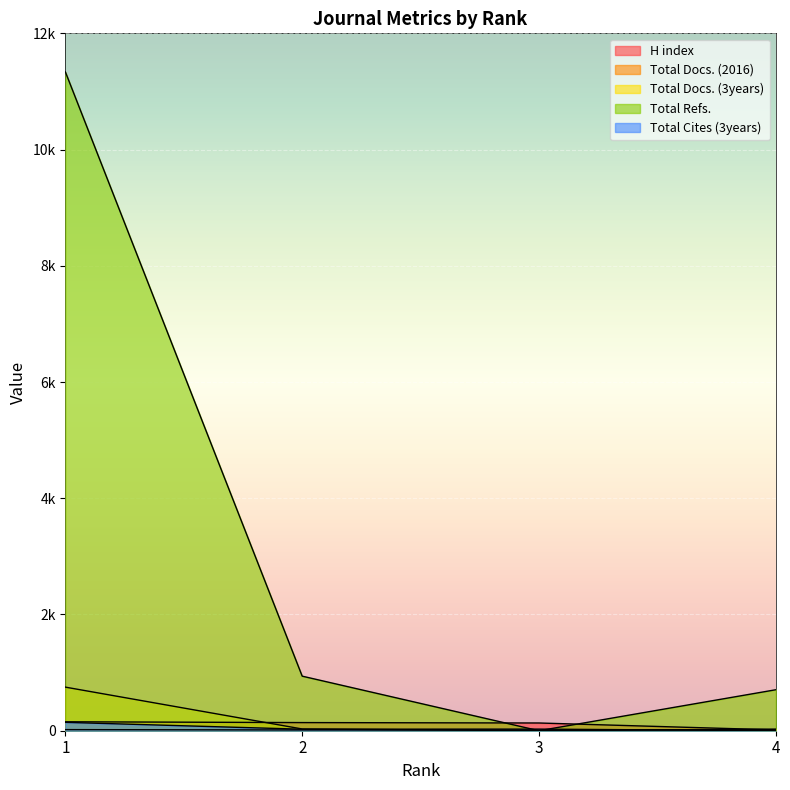

Which series has the widest spread of values?

Total Refs.